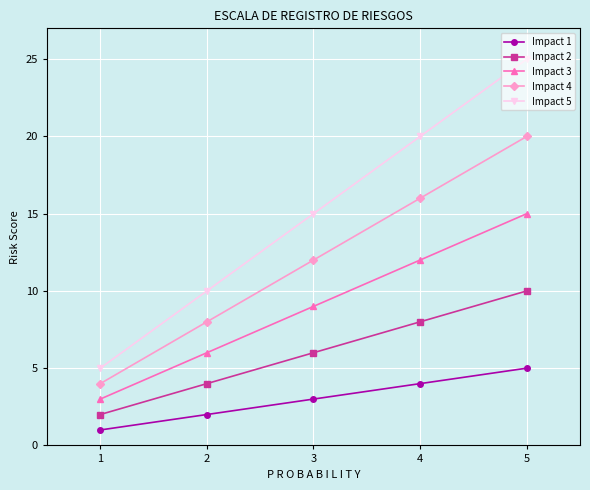

Which category has the highest value in the Impact 5 series?

5